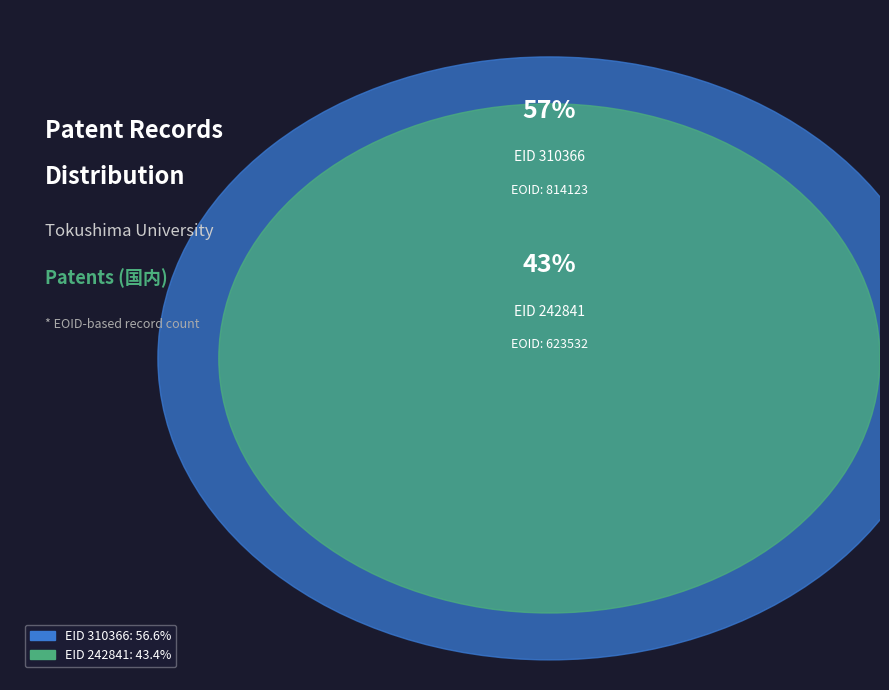

Which slice represents more than half of the pie?

310366